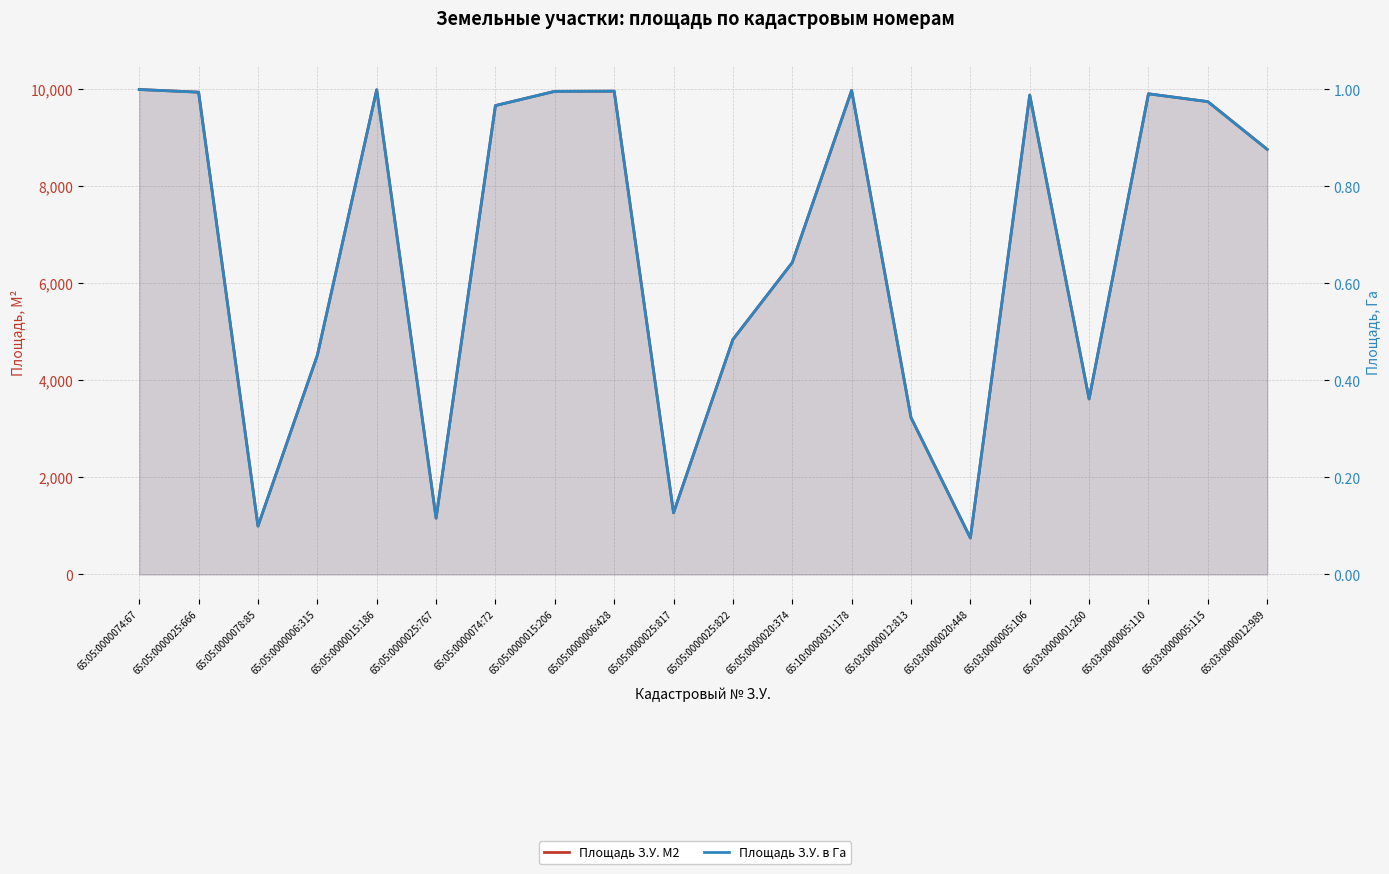

At which category does Площадь З.У. М2 reach its first local peak?

65:05:0000015:186